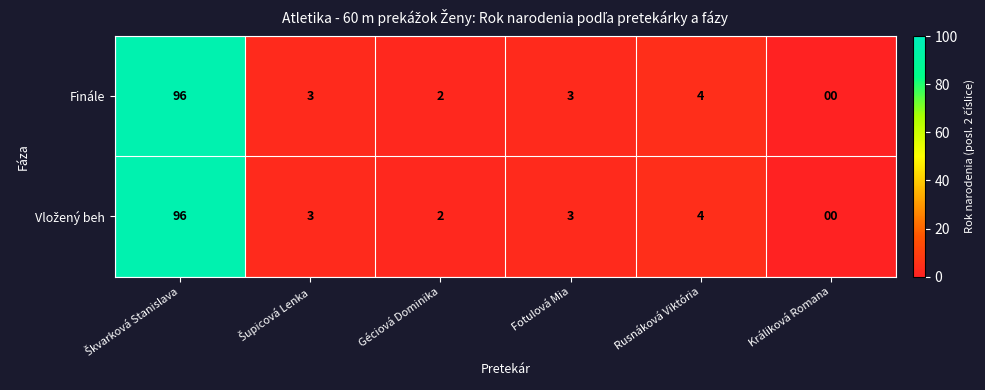

What is the difference between the maximum and minimum values in the Finále series?

96